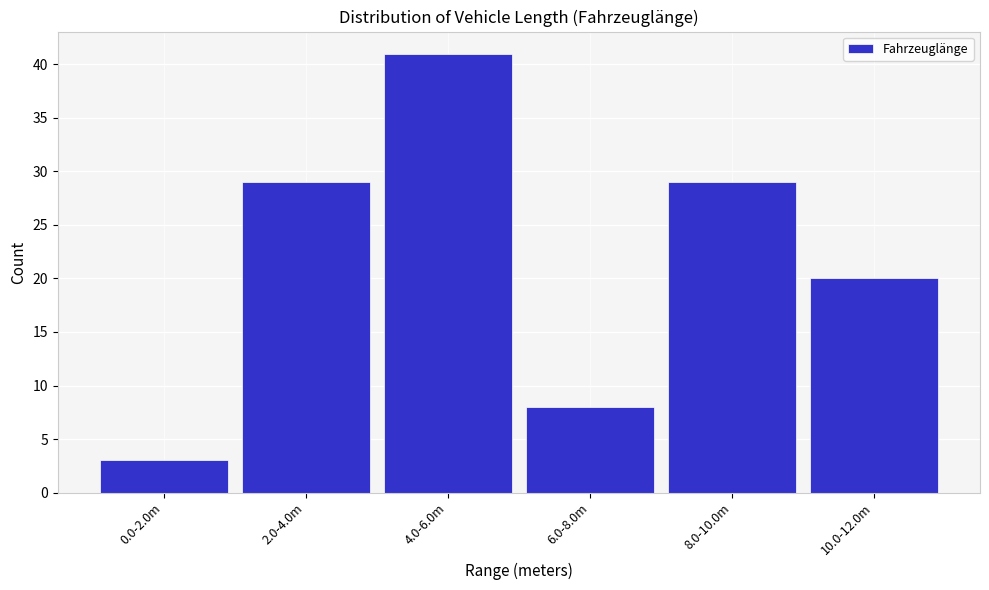

Reading left to right, list all the values displayed in this chart.

0.0-2.0m=3	2.0-4.0m=29	4.0-6.0m=41	6.0-8.0m=8	8.0-10.0m=29	10.0-12.0m=20